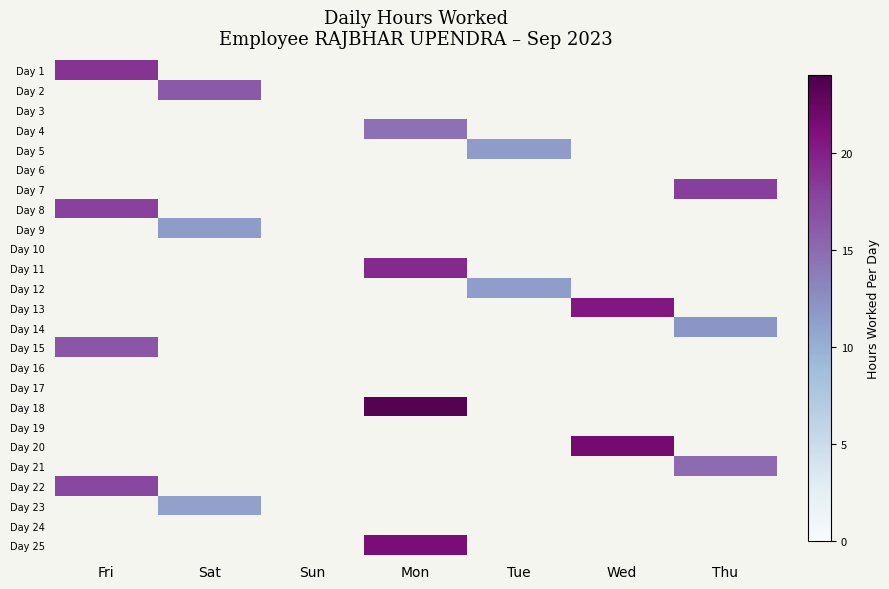

Reading left to right, transcribe all the data shown in this chart.

Day 1: Fri=18.7	Sat=0.0	Sun=0.0	Mon=0.0	Tue=0.0	Wed=0.0	Thu=0.0
Day 2: Fri=0.0	Sat=16.1	Sun=0.0	Mon=0.0	Tue=0.0	Wed=0.0	Thu=0.0
Day 3: Fri=0.0	Sat=0.0	Sun=0.0	Mon=0.0	Tue=0.0	Wed=0.0	Thu=0.0
Day 4: Fri=0.0	Sat=0.0	Sun=0.0	Mon=14.5	Tue=0.0	Wed=0.0	Thu=0.0
Day 5: Fri=0.0	Sat=0.0	Sun=0.0	Mon=0.0	Tue=11.5	Wed=0.0	Thu=0.0
Day 6: Fri=0.0	Sat=0.0	Sun=0.0	Mon=0.0	Tue=0.0	Wed=0.0	Thu=0.0
Day 7: Fri=0.0	Sat=0.0	Sun=0.0	Mon=0.0	Tue=0.0	Wed=0.0	Thu=18.0
Day 8: Fri=17.9	Sat=0.0	Sun=0.0	Mon=0.0	Tue=0.0	Wed=0.0	Thu=0.0
Day 9: Fri=0.0	Sat=11.4	Sun=0.0	Mon=0.0	Tue=0.0	Wed=0.0	Thu=0.0
Day 10: Fri=0.0	Sat=0.0	Sun=0.0	Mon=0.0	Tue=0.0	Wed=0.0	Thu=0.0
Day 11: Fri=0.0	Sat=0.0	Sun=0.0	Mon=19.3	Tue=0.0	Wed=0.0	Thu=0.0
Day 12: Fri=0.0	Sat=0.0	Sun=0.0	Mon=0.0	Tue=11.4	Wed=0.0	Thu=0.0
Day 13: Fri=0.0	Sat=0.0	Sun=0.0	Mon=0.0	Tue=0.0	Wed=20.5	Thu=0.0
Day 14: Fri=0.0	Sat=0.0	Sun=0.0	Mon=0.0	Tue=0.0	Wed=0.0	Thu=12.0
Day 15: Fri=16.5	Sat=0.0	Sun=0.0	Mon=0.0	Tue=0.0	Wed=0.0	Thu=0.0
Day 16: Fri=0.0	Sat=0.0	Sun=0.0	Mon=0.0	Tue=0.0	Wed=0.0	Thu=0.0
Day 17: Fri=0.0	Sat=0.0	Sun=0.0	Mon=0.0	Tue=0.0	Wed=0.0	Thu=0.0
Day 18: Fri=0.0	Sat=0.0	Sun=0.0	Mon=23.5	Tue=0.0	Wed=0.0	Thu=0.0
Day 19: Fri=0.0	Sat=0.0	Sun=0.0	Mon=0.0	Tue=0.0	Wed=0.0	Thu=0.0
Day 20: Fri=0.0	Sat=0.0	Sun=0.0	Mon=0.0	Tue=0.0	Wed=21.6	Thu=0.0
Day 21: Fri=0.0	Sat=0.0	Sun=0.0	Mon=0.0	Tue=0.0	Wed=0.0	Thu=14.9
Day 22: Fri=17.5	Sat=0.0	Sun=0.0	Mon=0.0	Tue=0.0	Wed=0.0	Thu=0.0
Day 23: Fri=0.0	Sat=11.1	Sun=0.0	Mon=0.0	Tue=0.0	Wed=0.0	Thu=0.0
Day 24: Fri=0.0	Sat=0.0	Sun=0.0	Mon=0.0	Tue=0.0	Wed=0.0	Thu=0.0
Day 25: Fri=0.0	Sat=0.0	Sun=0.0	Mon=21.4	Tue=0.0	Wed=0.0	Thu=0.0